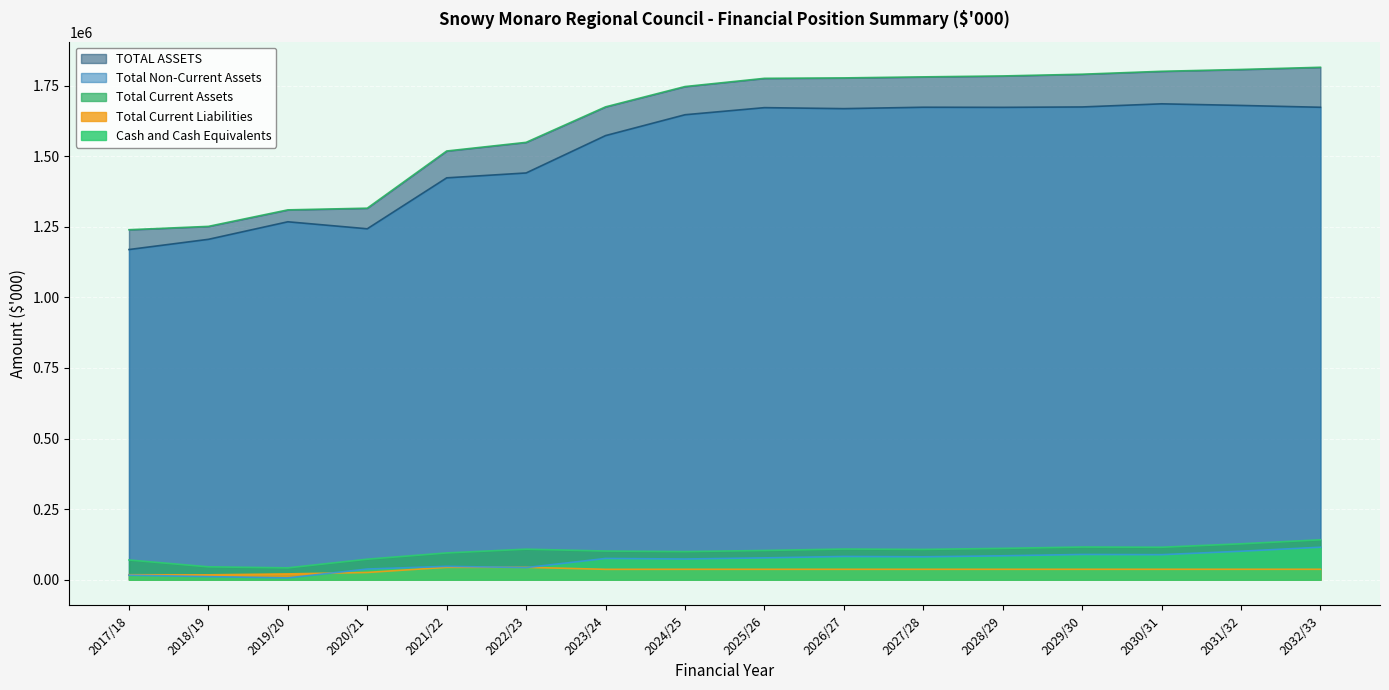

In Total Current Assets, how many points are lower than both neighbors (excluding endpoints)?

4